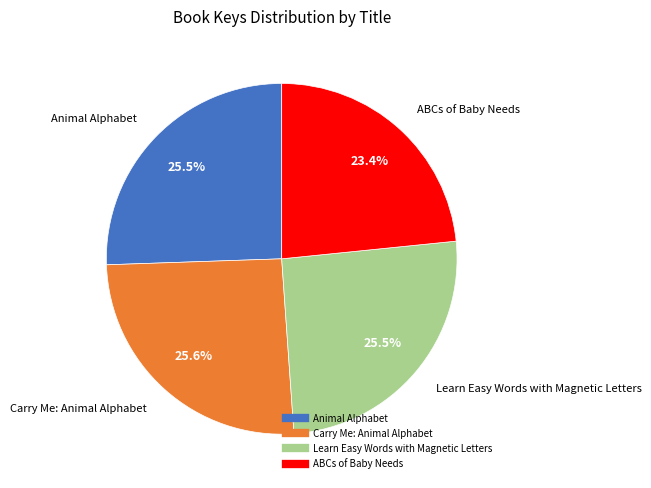

Does ABCs of Baby Needs account for over 50% of the chart?

No